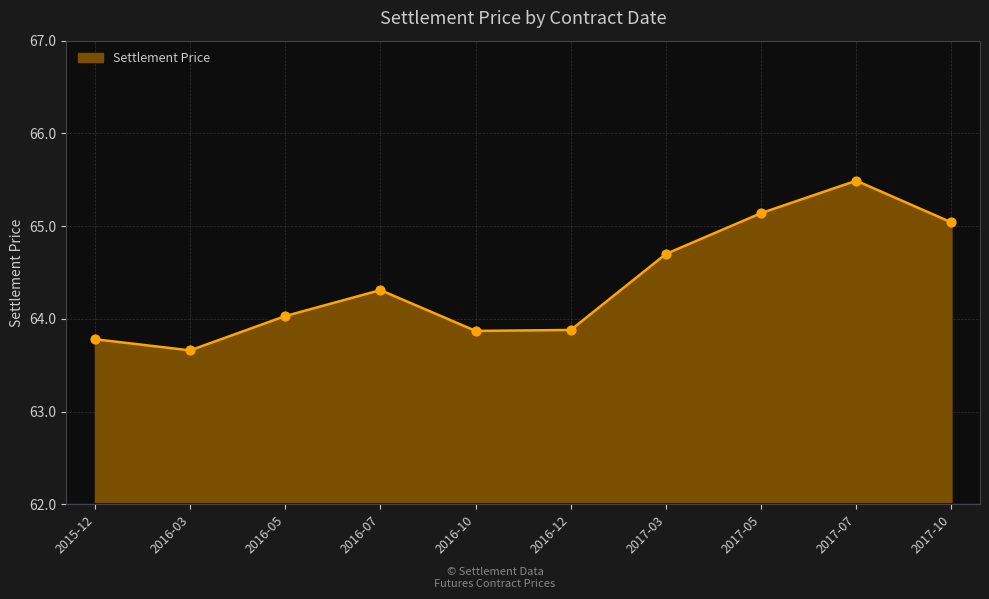

Between 2017-07 and 2016-12, which is larger?

2017-07